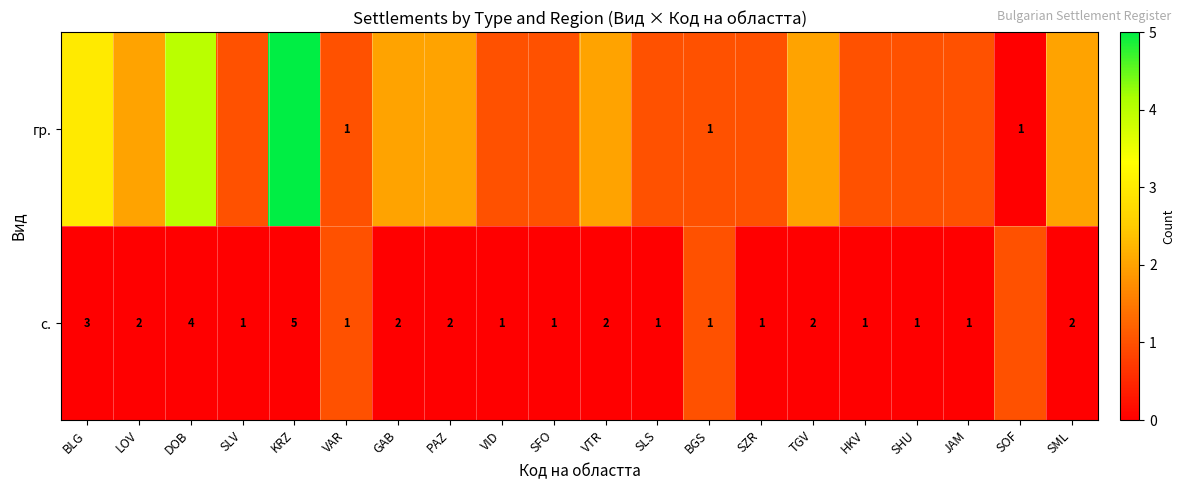

The с. series shows 1 at PAZ. True or false?

False